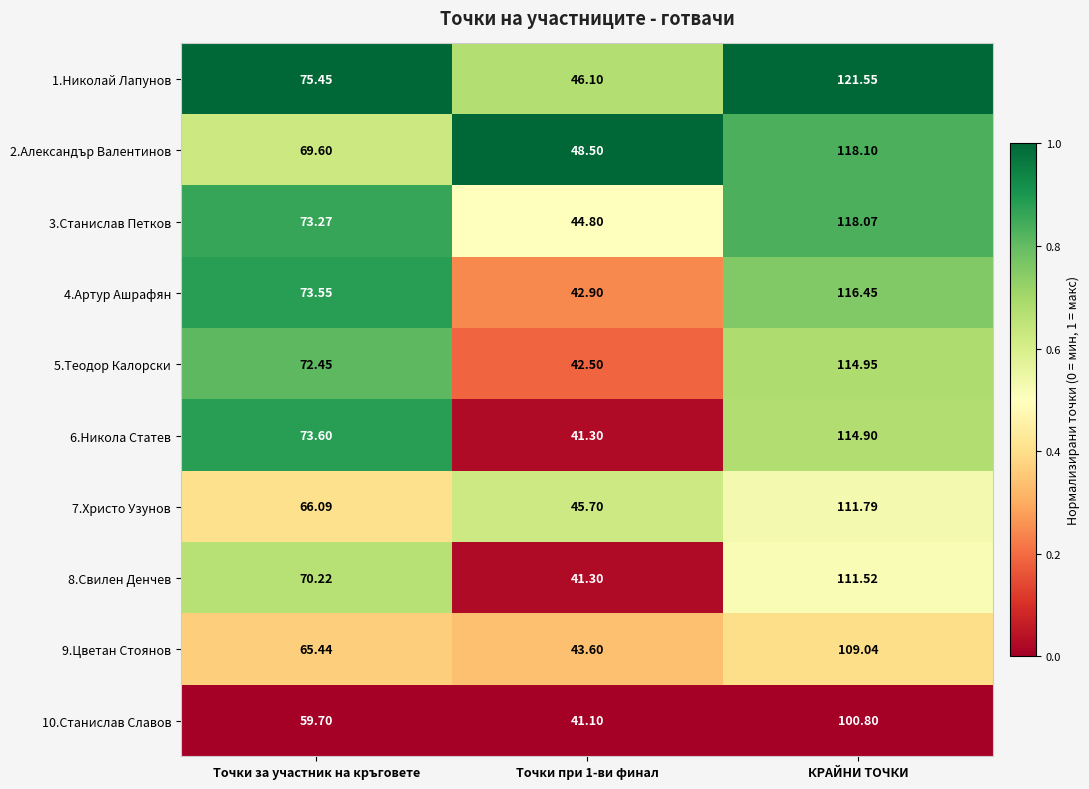

What is the total value across all series at КРАЙНИ ТОЧКИ?

1137.2